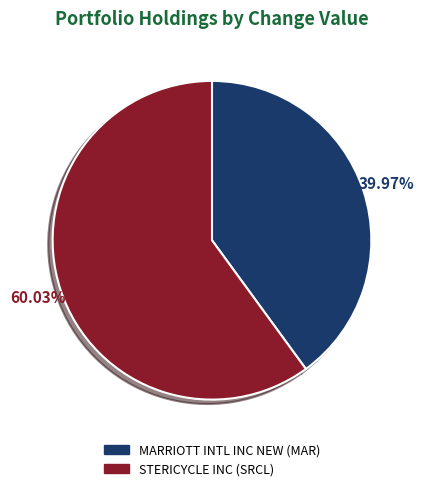

What percentage is the MARRIOTT INTL INC NEW slice, to the nearest percent?

40%